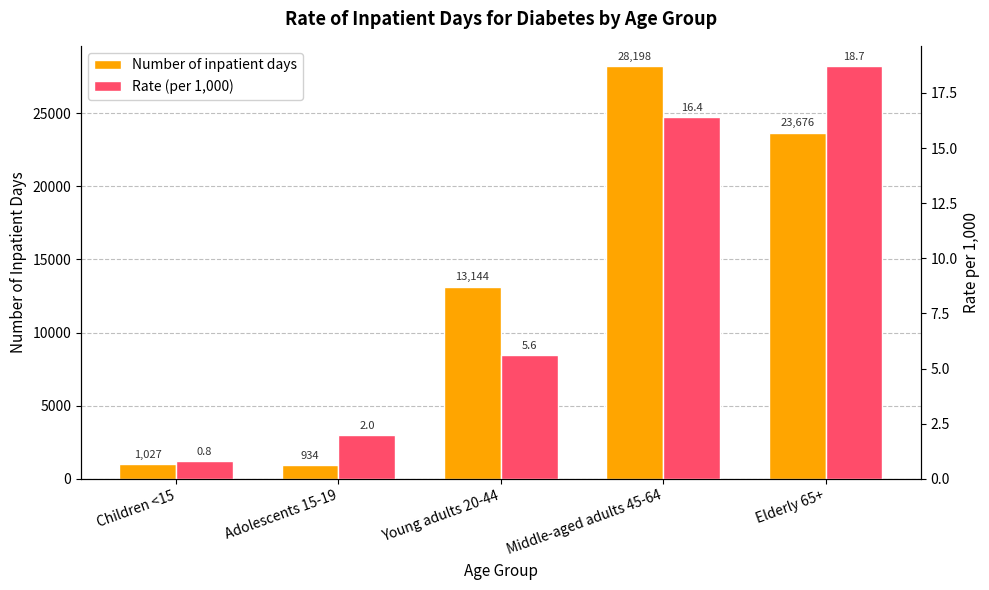

At which category does the chart reach its peak across all series?

Middle-aged adults 45-64